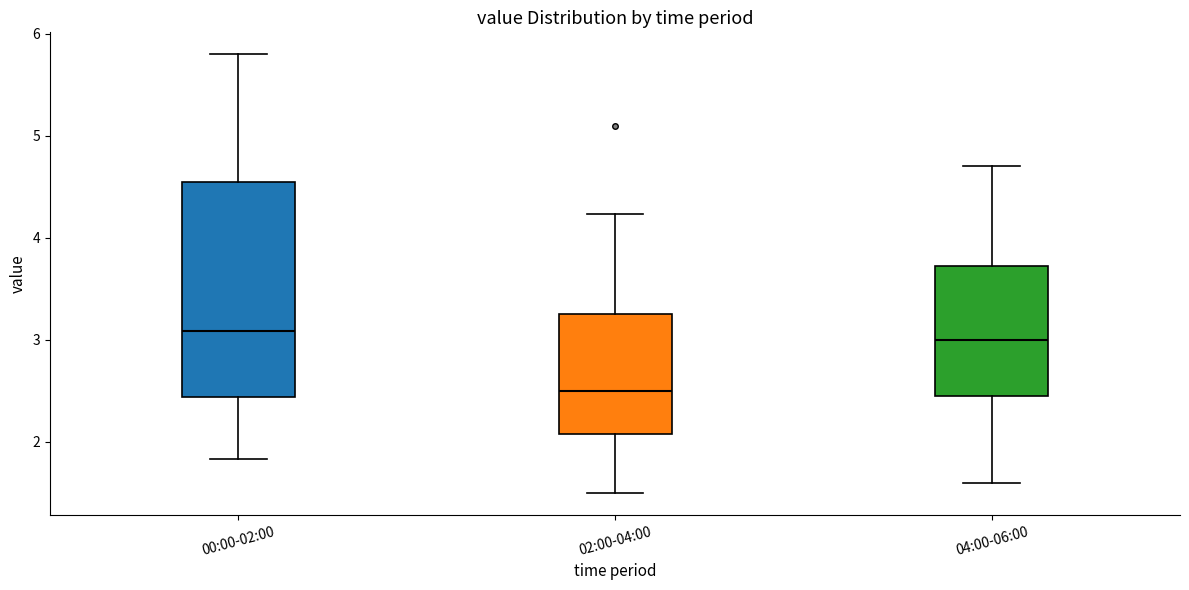

Reading left to right, transcribe this box plot: for each box, give where its median line is, the range the box spans, and where its two whiskers end, as read against the y-axis. The values are not printed on the chart, so give them approximately, as read against the axis.

00:00-02:00: median 3.1, box 2.4 to 4.6, whiskers 1.8 to 5.8
02:00-04:00: median 2.5, box 2.1 to 3.3, whiskers 1.5 to 4.2
04:00-06:00: median 3.0, box 2.5 to 3.7, whiskers 1.6 to 4.7